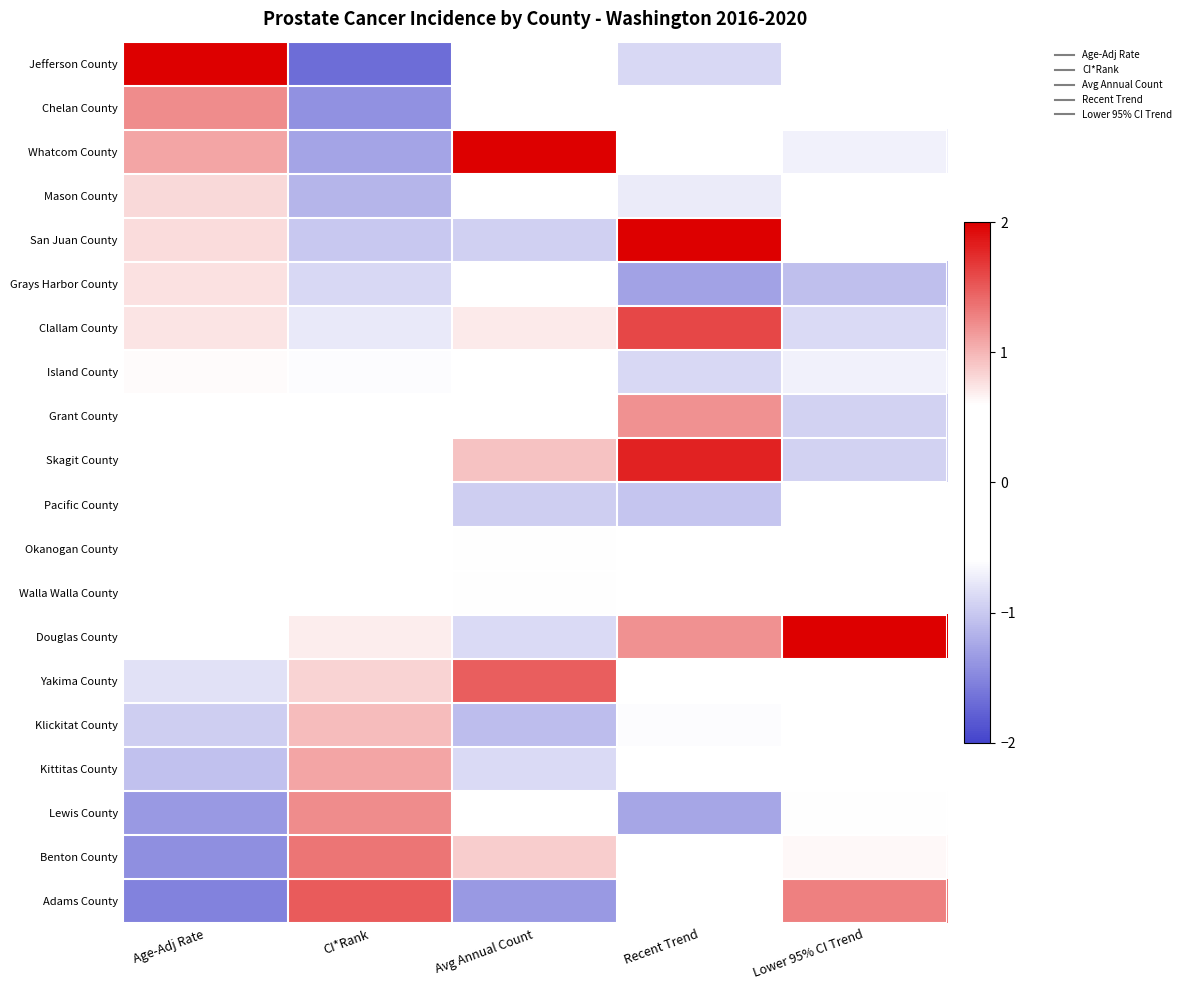

List the series in order of their peak value, lowest first.

Okanogan County, Pacific County, Walla Walla County, Island County, Grays Harbor County, Mason County, Klickitat County, Kittitas County, Grant County, Chelan County, Lewis County, Benton County, Yakima County, Adams County, Clallam County, Skagit County, San Juan County, Jefferson County, Whatcom County, Douglas County